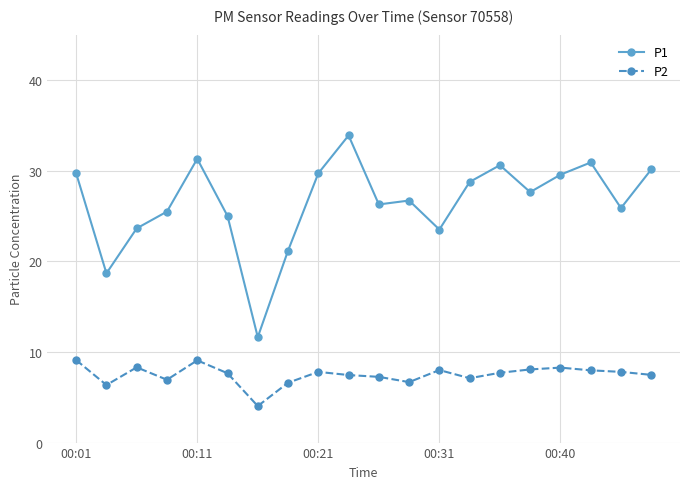

What is the value of the P1 point at the 13th from the left?

23.5